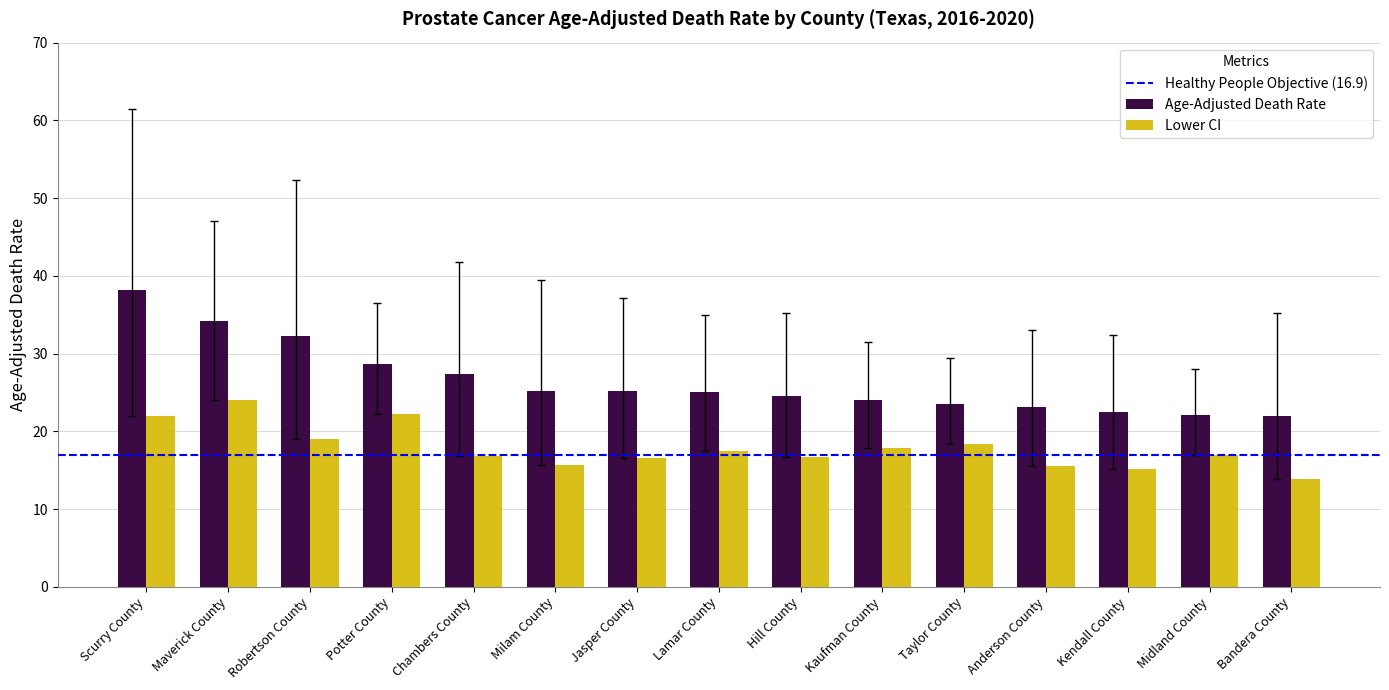

True or false: Lower CI has a value of 33.3 at Robertson County.

False